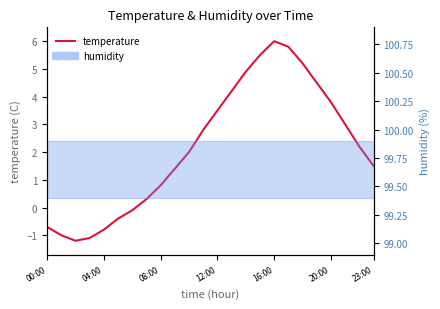

At which category does the chart reach its peak across all series?

16:00